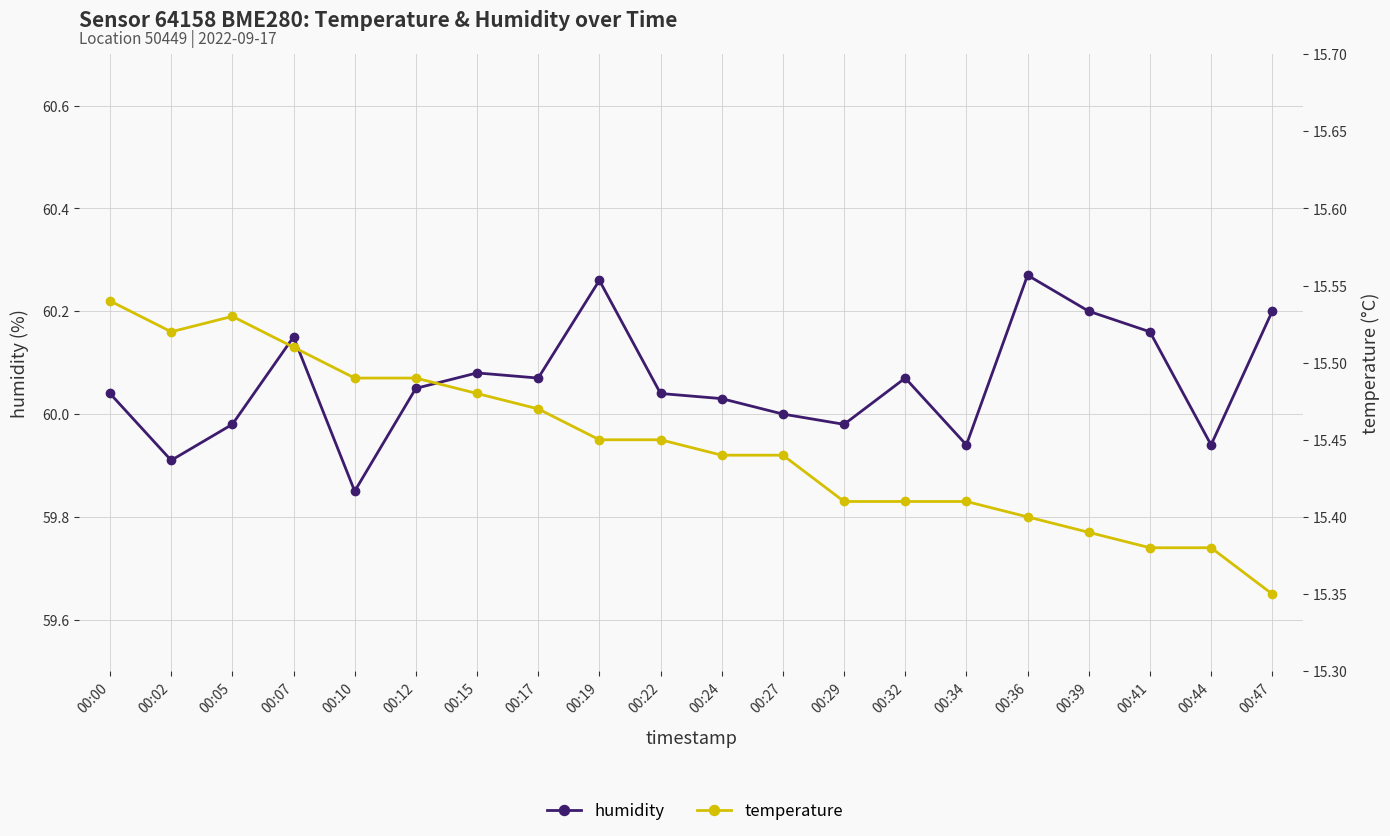

Reading left to right, list all the values displayed in this chart.

humidity: 00:00=60.0	00:02=59.9	00:05=60.0	00:07=60.1	00:10=59.9	00:12=60.0	00:15=60.1	00:17=60.1	00:19=60.3	00:22=60.0	00:24=60.0	00:27=60.0	00:29=60.0	00:32=60.1	00:34=59.9	00:36=60.3	00:39=60.2	00:41=60.2	00:44=59.9	00:47=60.2
temperature: 00:00=15.5	00:02=15.5	00:05=15.5	00:07=15.5	00:10=15.5	00:12=15.5	00:15=15.5	00:17=15.5	00:19=15.4	00:22=15.4	00:24=15.4	00:27=15.4	00:29=15.4	00:32=15.4	00:34=15.4	00:36=15.4	00:39=15.4	00:41=15.4	00:44=15.4	00:47=15.3